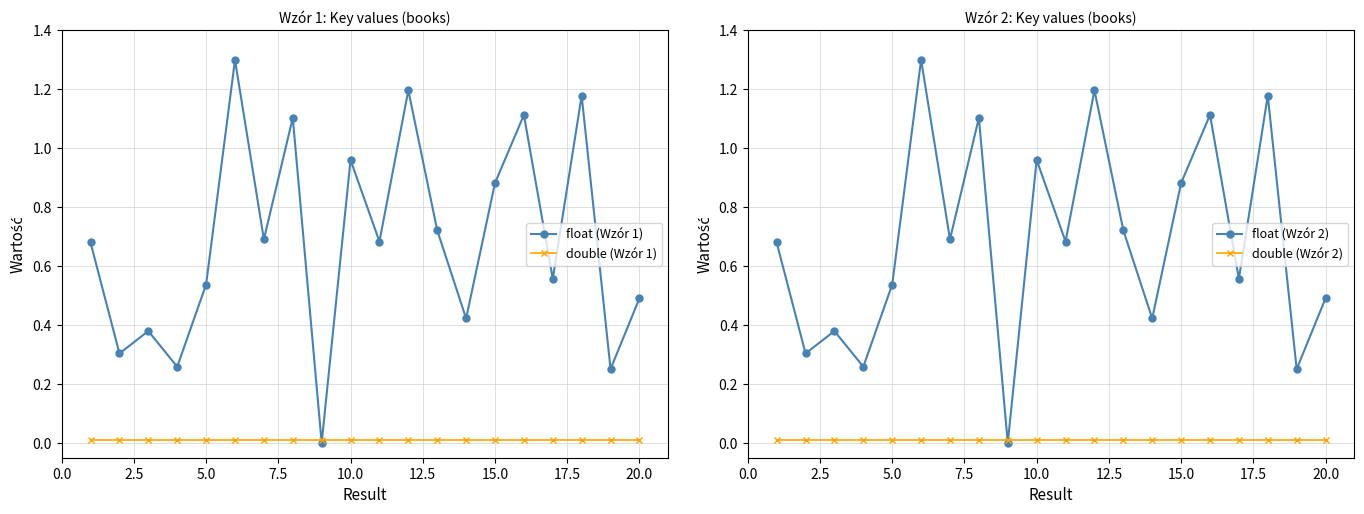

The value of double (Wzór 1) at 15.0 is 0.0. True or false?

True